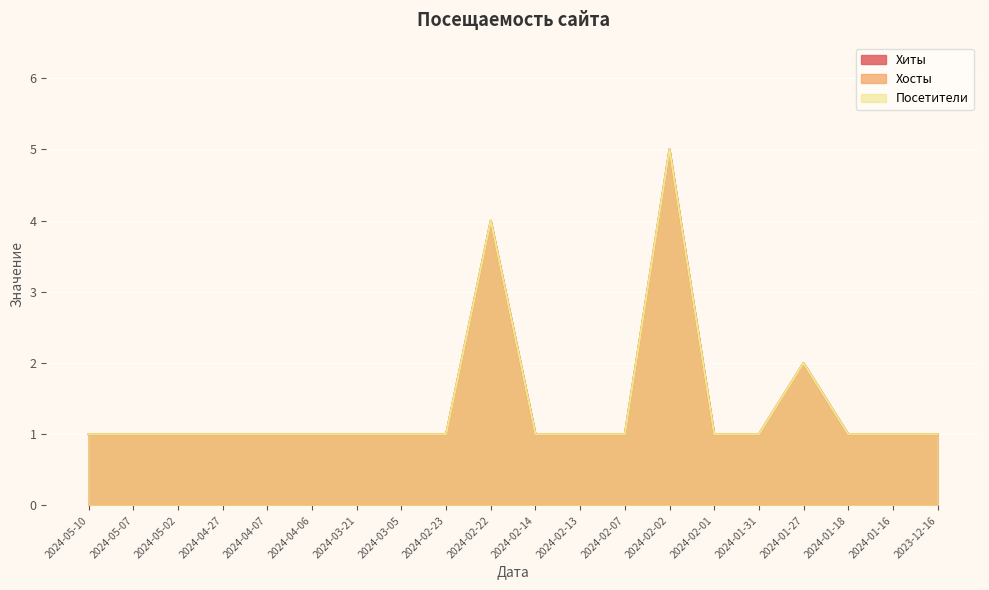

Between 2024-02-13 and 2024-02-14, which is larger?

2024-02-13